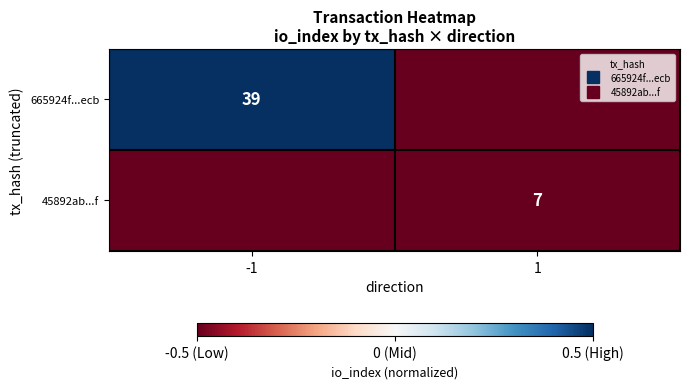

Count the number of categories in the chart.

2